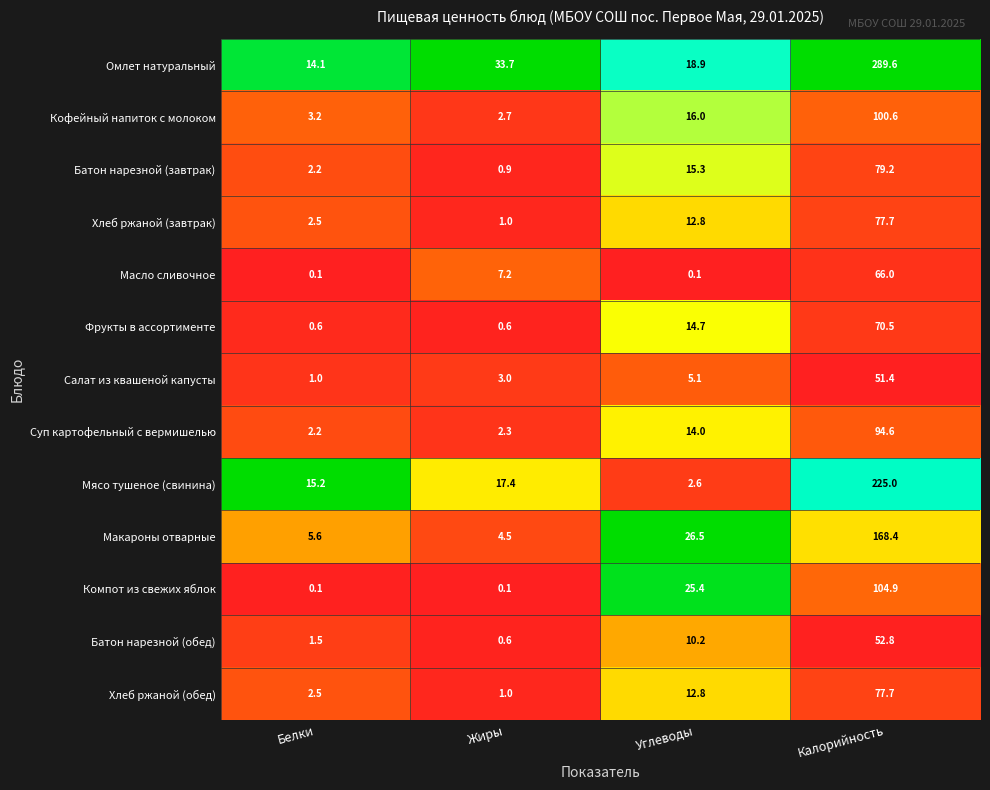

List the labels in order of Макароны отварные value, smallest first.

Жиры, Белки, Углеводы, Калорийность